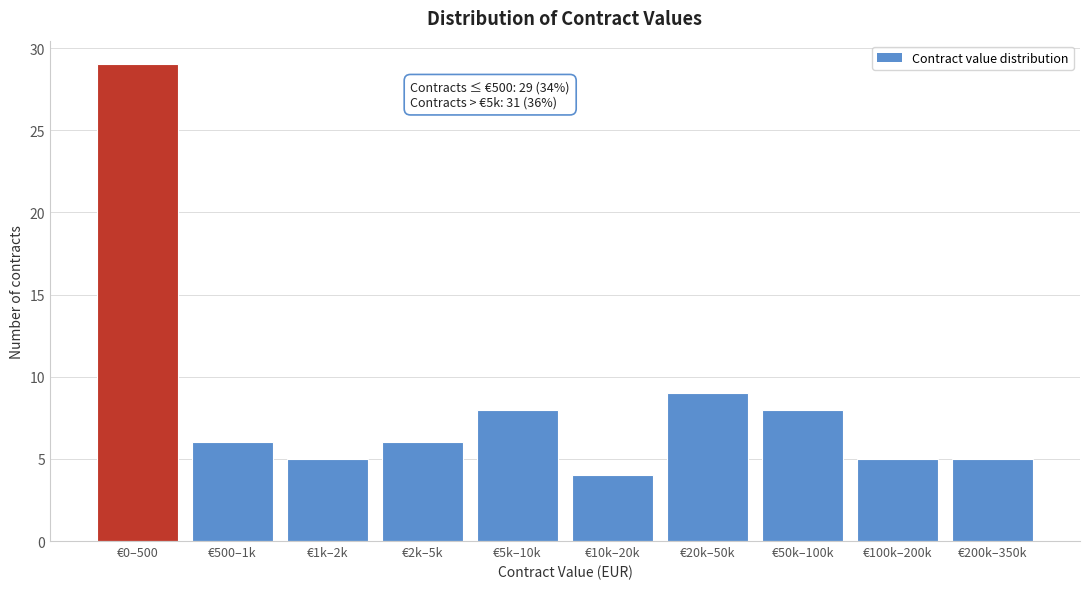

Reading right to left, what are all the values shown in this chart?

5	5	8	9	4	8	6	5	6	29